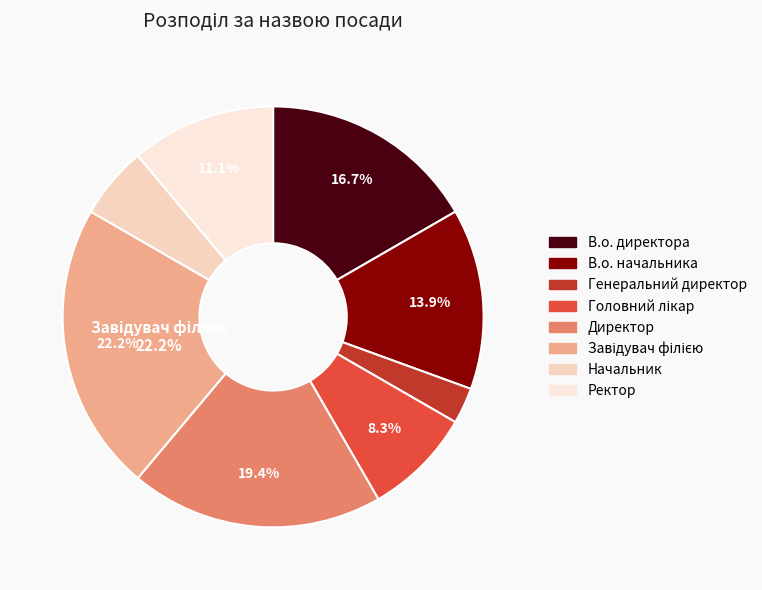

How many slices are in this pie chart?

8